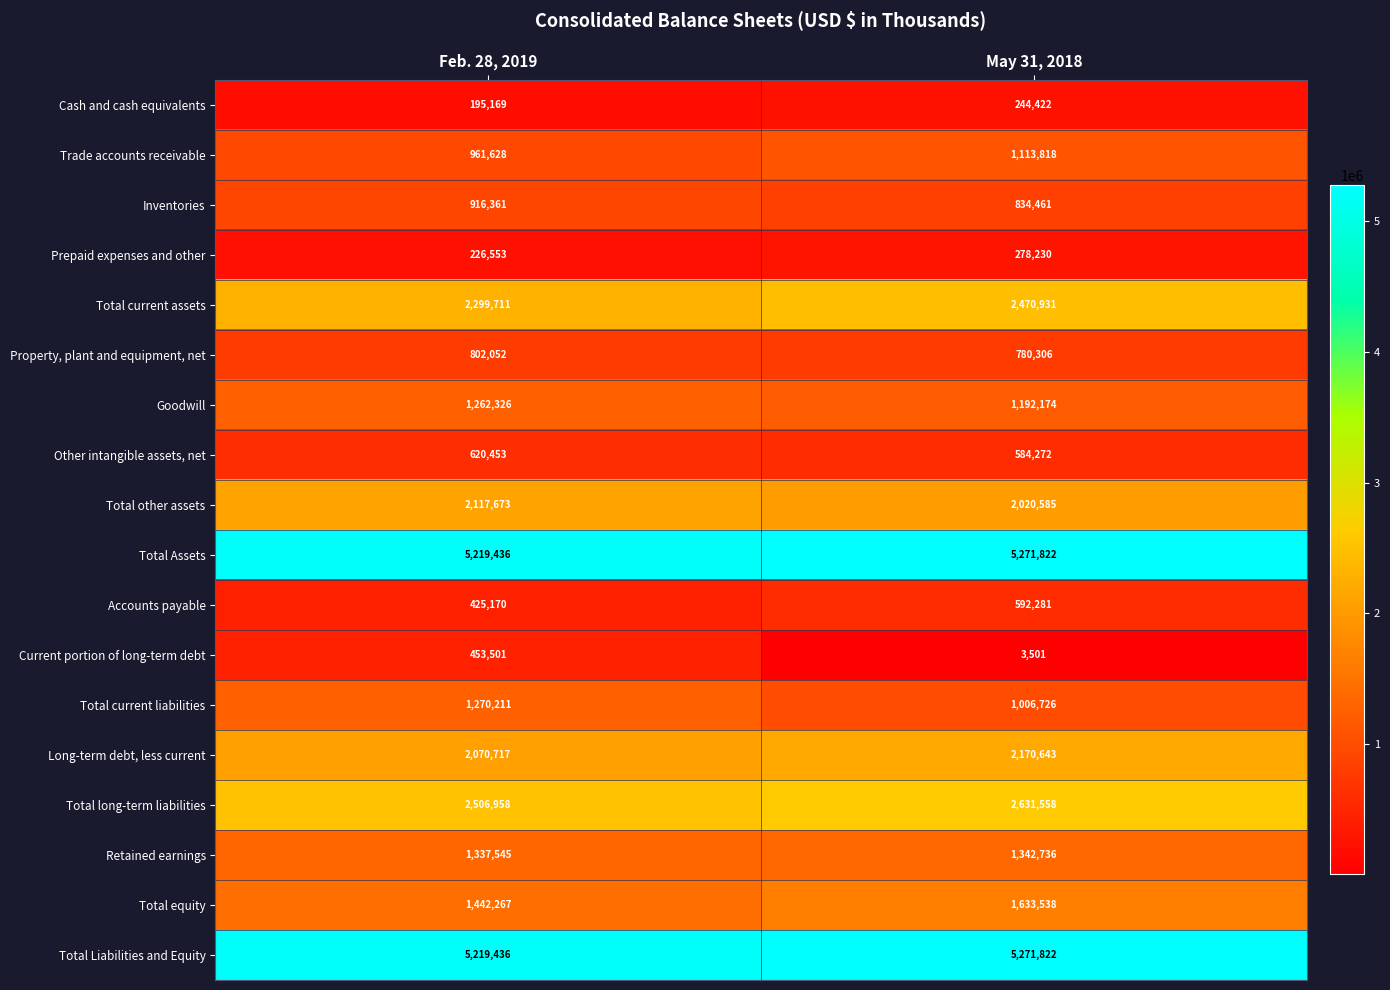

Which series changed the most between Feb. 28, 2019 and May 31, 2018?

Current portion of long-term debt